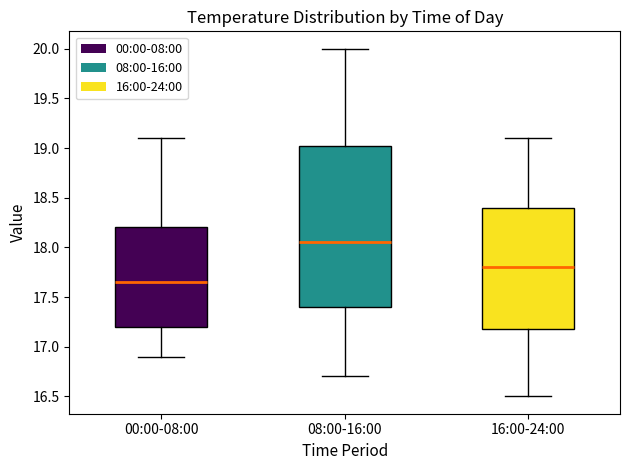

Where is the upper edge of the box for 00:00-08:00 on the y-axis? The values are not printed on the chart, so give them approximately, as read against the axis.

18.20